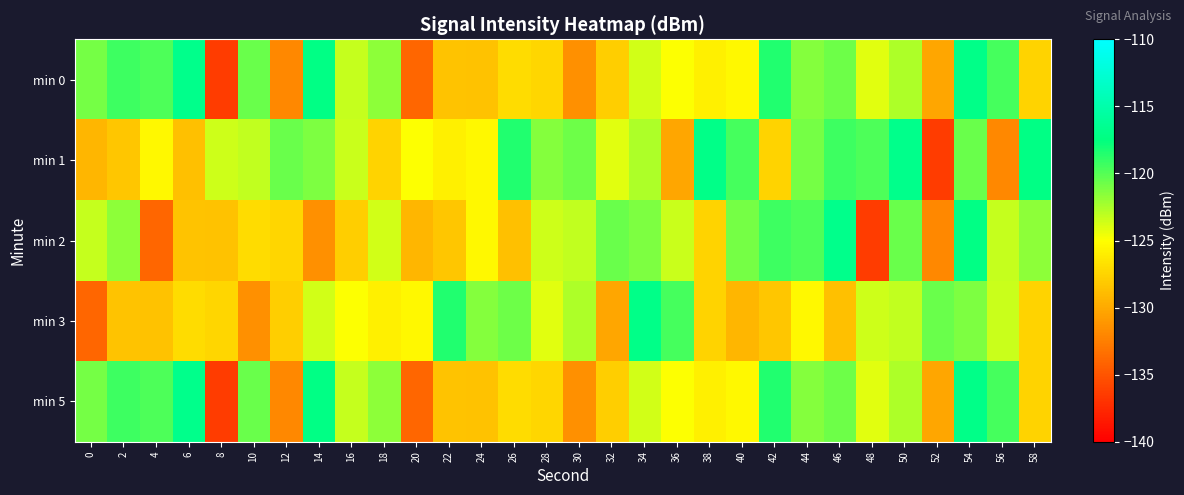

Rank the series by their maximum value, from highest to lowest.

min 0, min 1, min 2, min 5, min 3